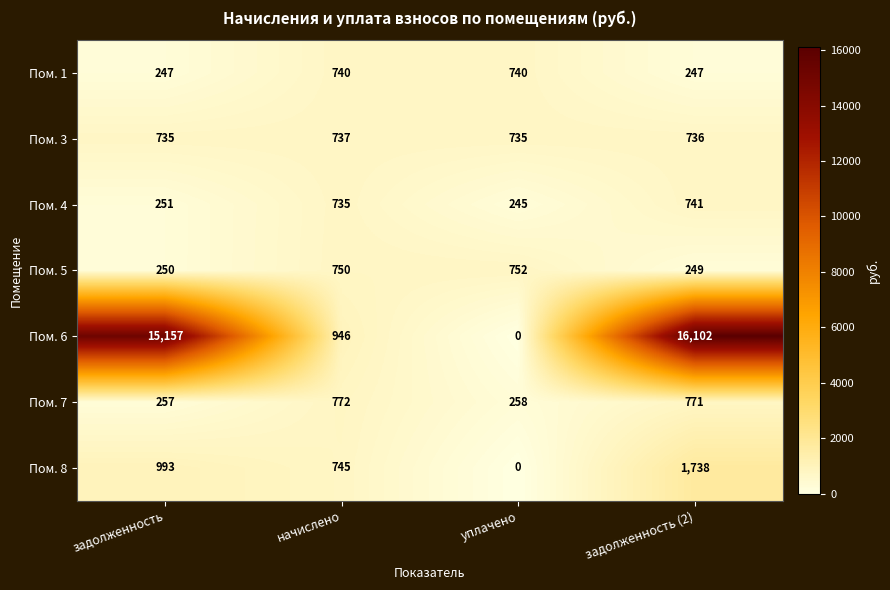

What is the approximate value of Пом. 5 at начислено, to the nearest 10?

750